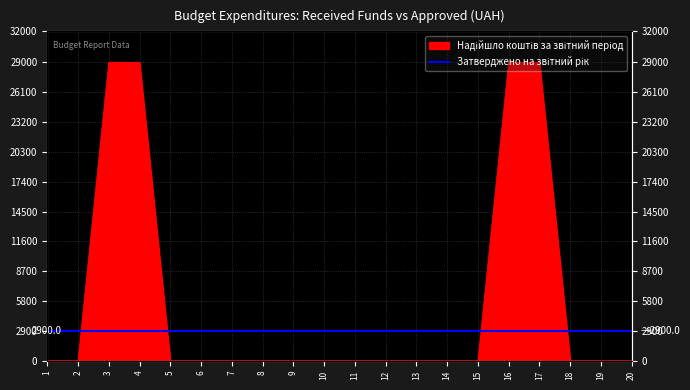

How many values exceed 0?

4